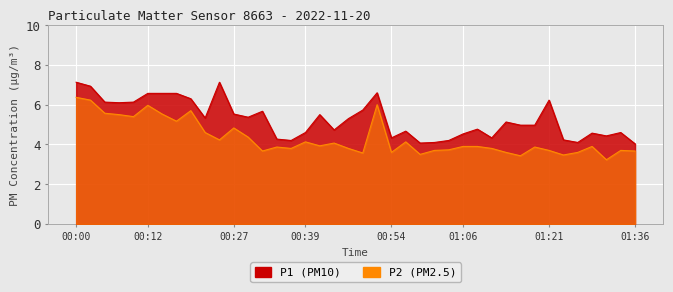

At how many categories does at least one series exceed 4?

40